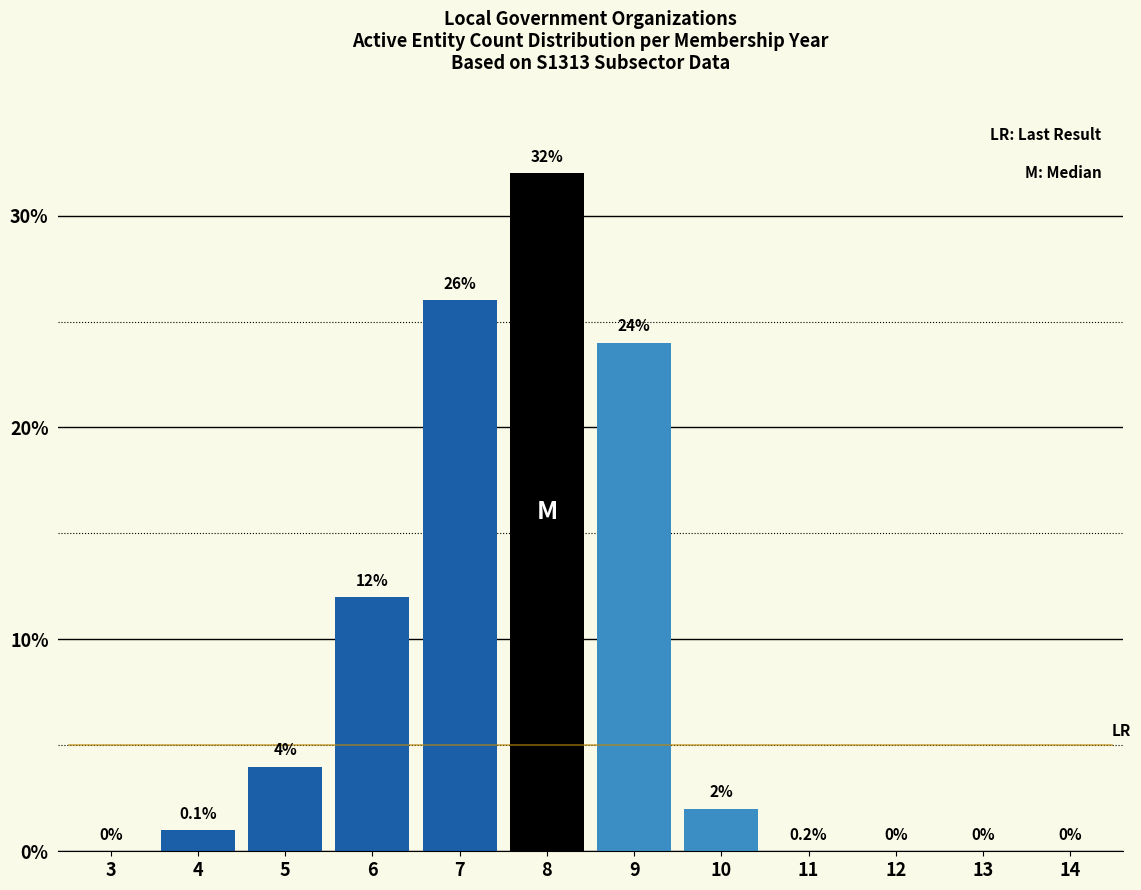

Reading right to left, list all the values displayed in this chart.

14=0	13=0	12=0	11=0	10=2	9=24	8=32	7=26	6=12	5=4	4=1	3=0